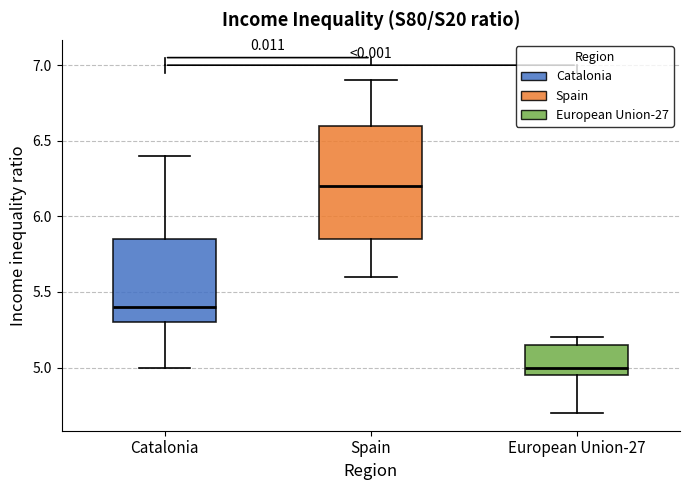

Which box has the highest median line?

Spain